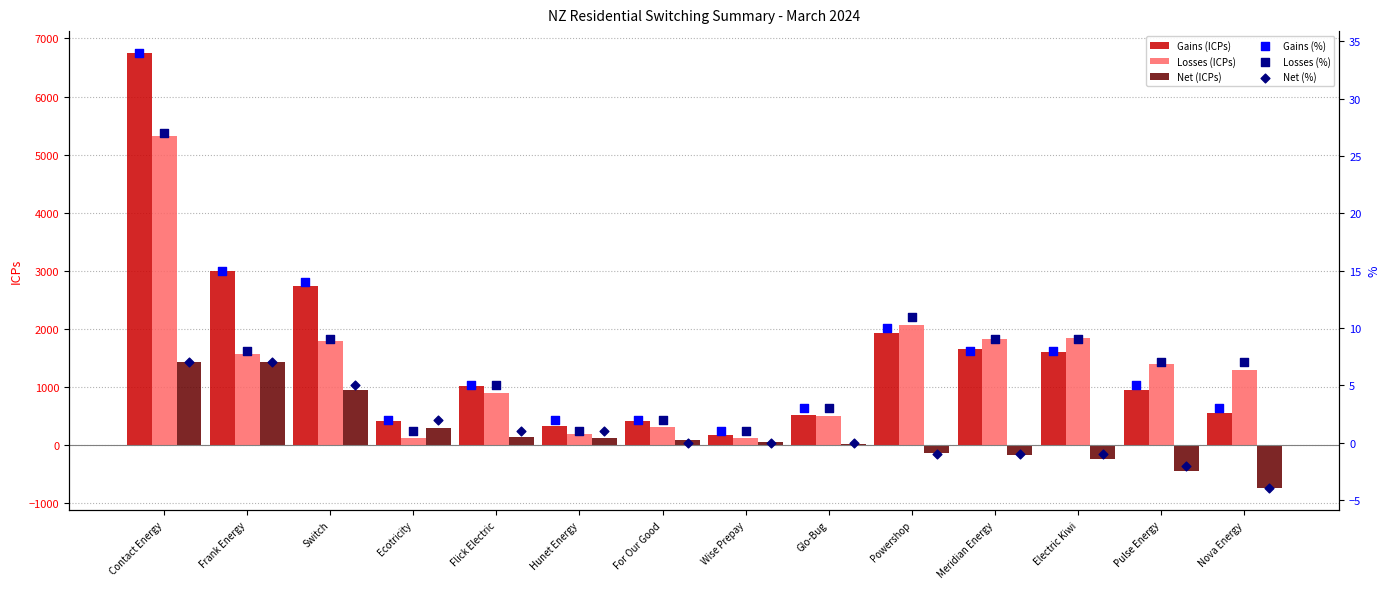

At how many categories does at least one series exceed 1866?

4